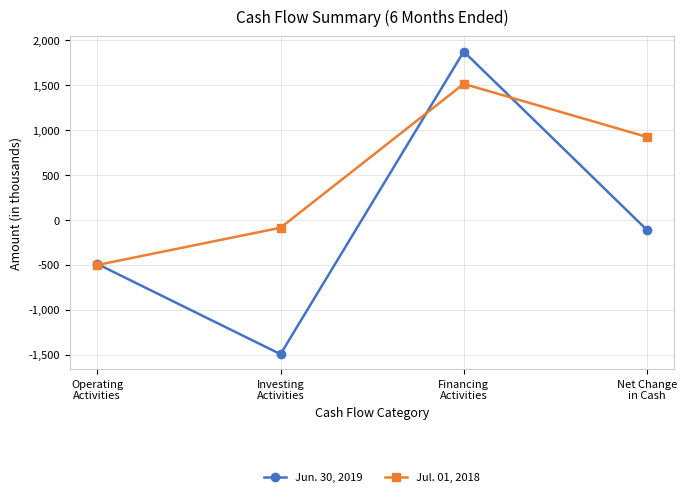

Is it true that Jul. 01, 2018 equals -88 at Investing
Activities?

True